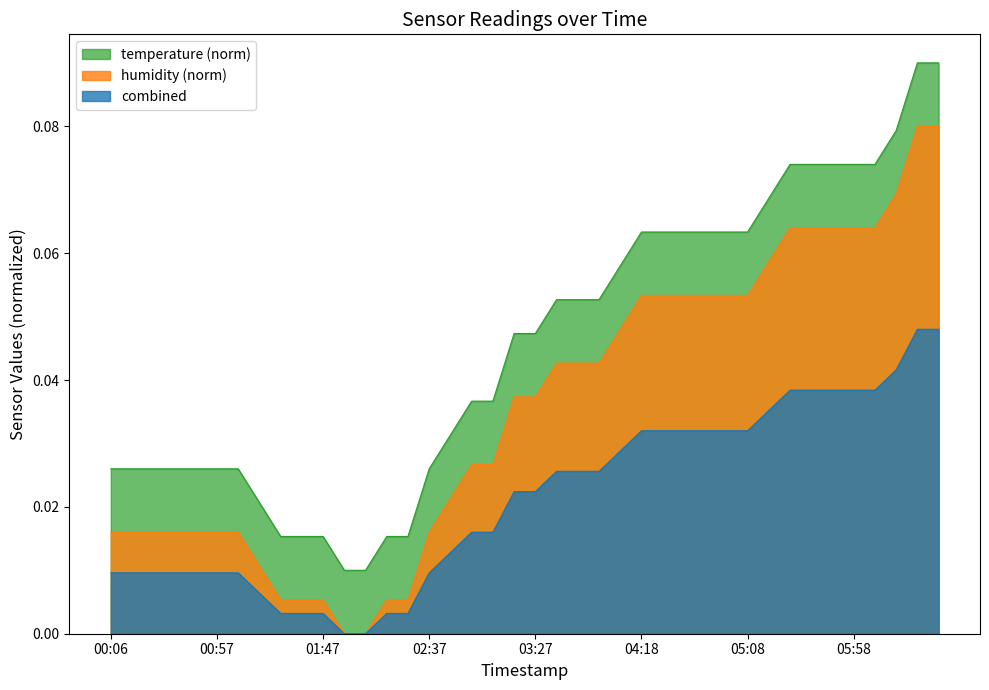

How many lines are shown in the chart?

3